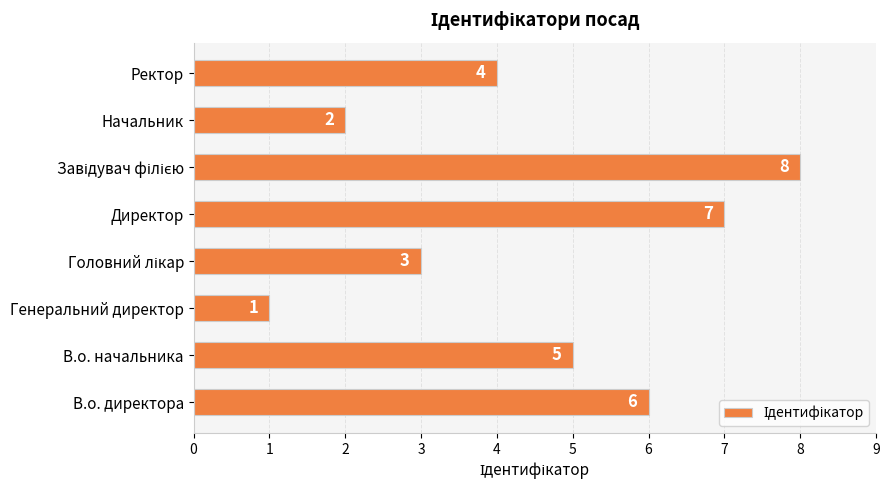

Approximately how many times larger is the value at Директор compared to В.о. директора?

1.2